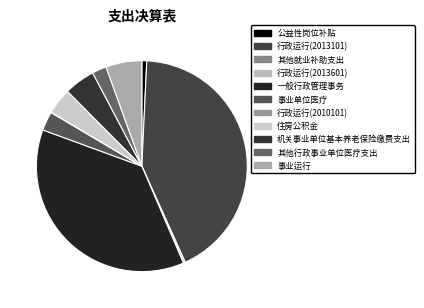

How many slices are in this pie chart?

11